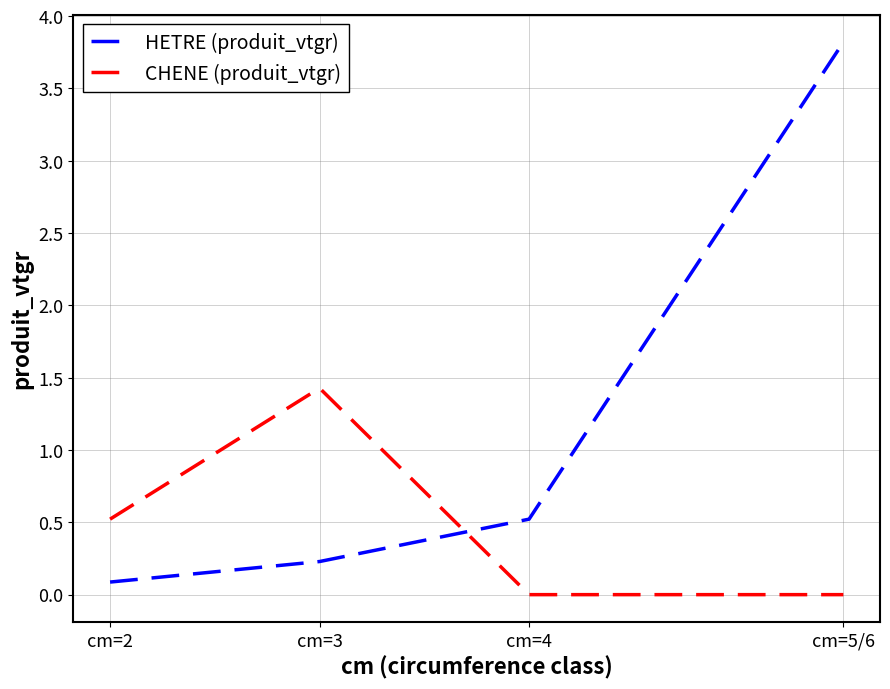

Which series has the largest range (max minus min)?

HETRE (produit_vtgr)